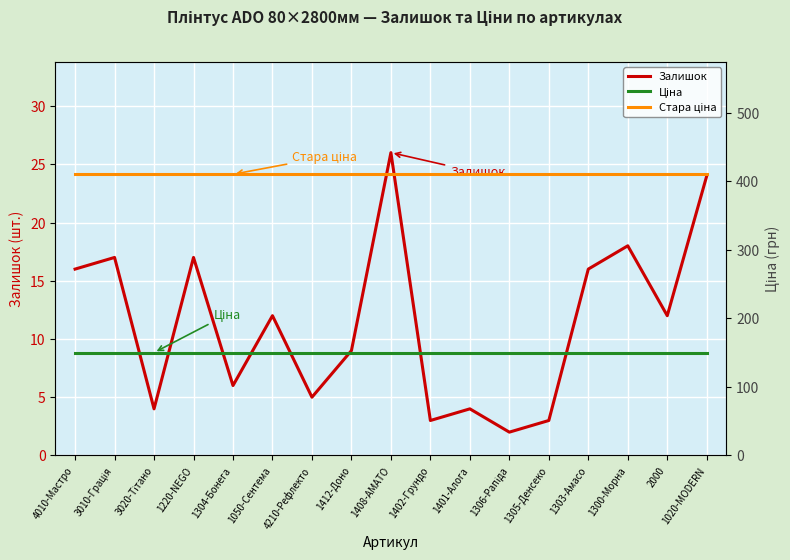

The Залишок series shows 3.0 at 1402-Грундо. True or false?

True